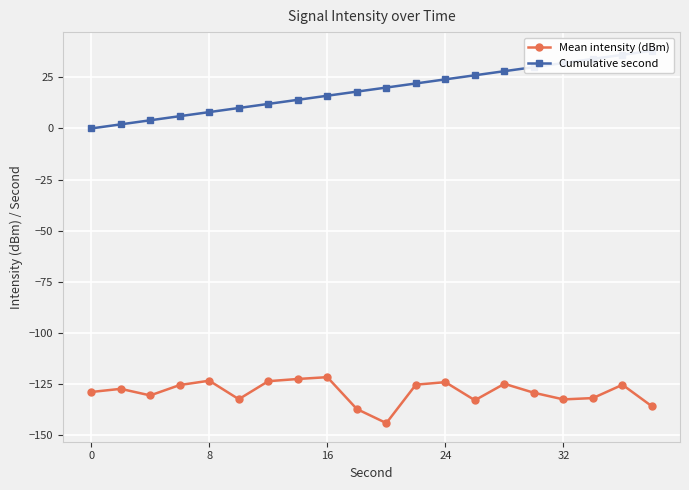

True or false: Mean intensity (dBm) has a value of -163.6 at 24.

False